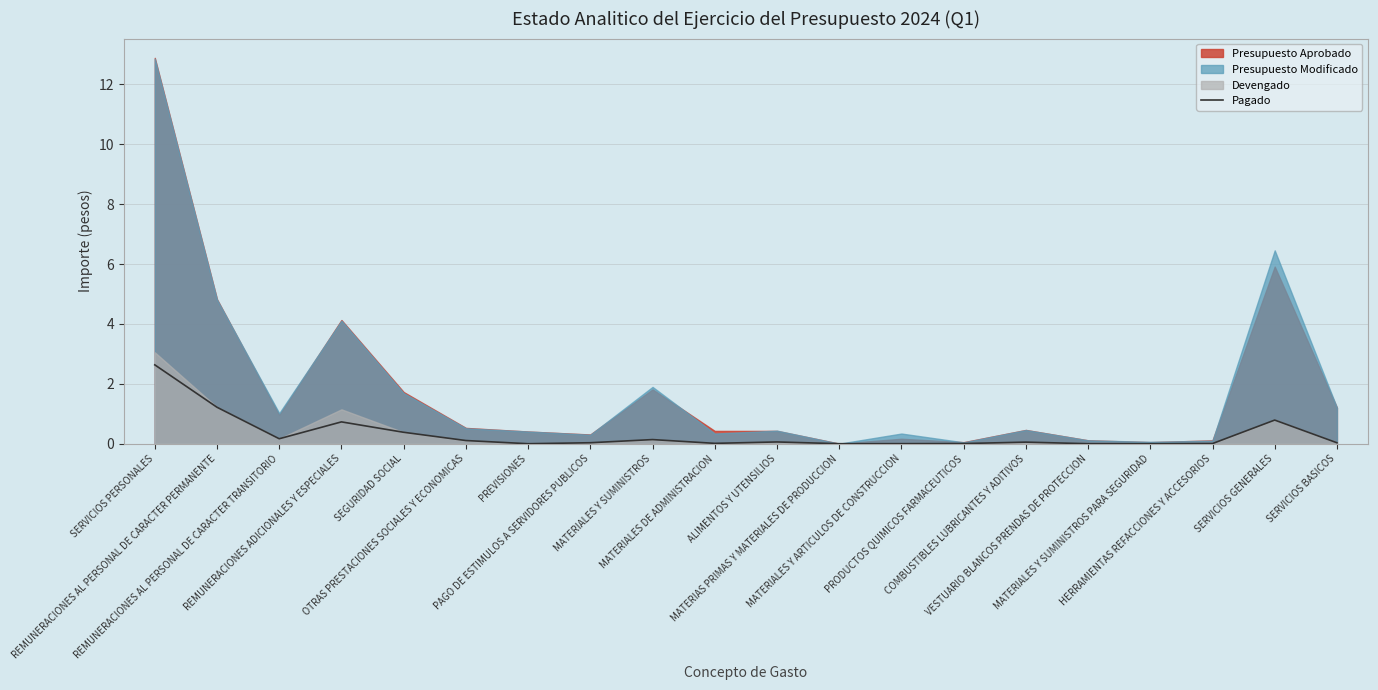

What is the highest value of the Pagado series?

2.6